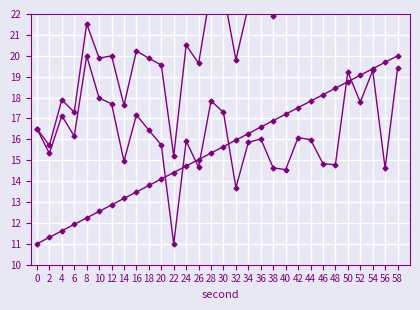

Reading left to right, extract all data points from this chart.

intensity(dBm): 0=16.5	2=15.3	4=17.1	6=16.2	8=20.0	10=18.0	12=17.7	14=15.0	16=17.2	18=16.4	20=15.7	22=11.0	24=15.9	26=14.7	28=17.8	30=17.3	32=13.7	34=15.9	36=16.0	38=14.6	40=14.6	42=16.1	44=16.0	46=14.8	48=14.8	50=19.2	52=17.8	54=19.3	56=14.6	58=19.4
second: 0=11.0	2=11.3	4=11.6	6=11.9	8=12.2	10=12.6	12=12.9	14=13.2	16=13.5	18=13.8	20=14.1	22=14.4	24=14.7	26=15.0	28=15.3	30=15.7	32=16.0	34=16.3	36=16.6	38=16.9	40=17.2	42=17.5	44=17.8	46=18.1	48=18.4	50=18.8	52=19.1	54=19.4	56=19.7	58=20.0
combined: 0=16.5	2=15.7	4=17.9	6=17.3	8=21.5	10=19.9	12=20.0	14=17.6	16=20.2	18=19.9	20=19.6	22=15.2	24=20.5	26=19.6	28=23.2	30=23.0	32=19.8	34=22.4	36=22.9	38=21.9	40=22.2	42=24.1	44=24.4	46=23.6	48=24.0	50=28.8	52=27.7	54=29.6	56=25.3	58=30.5